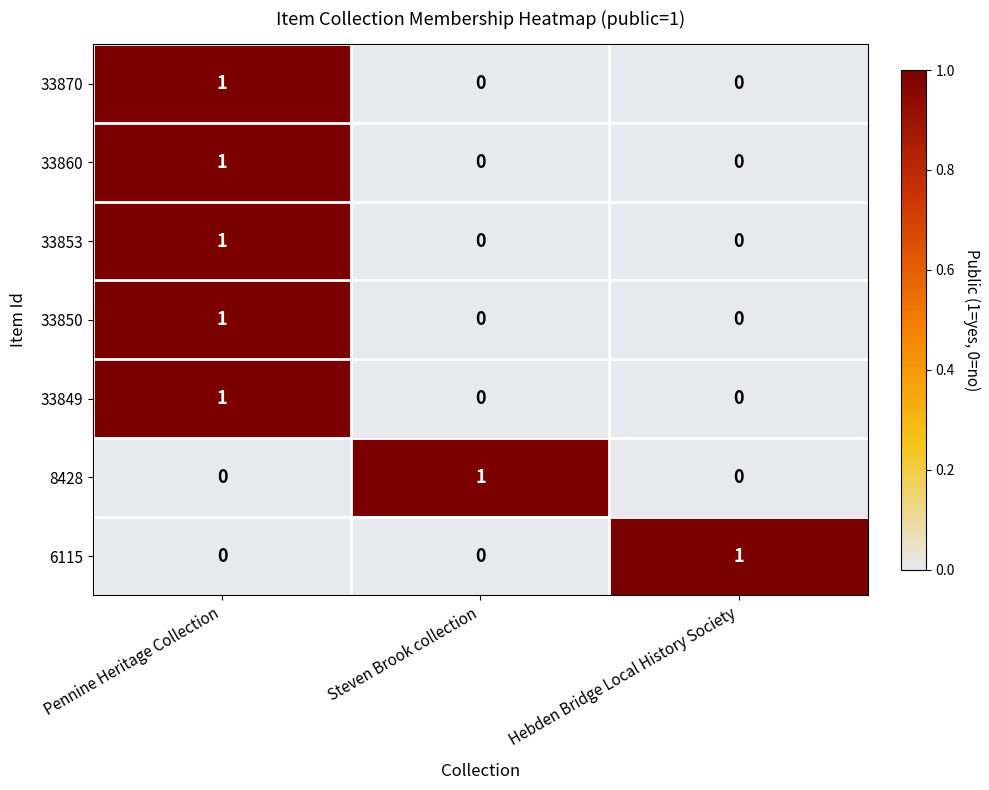

Count the 33860 values in the range 0 to 1.

3